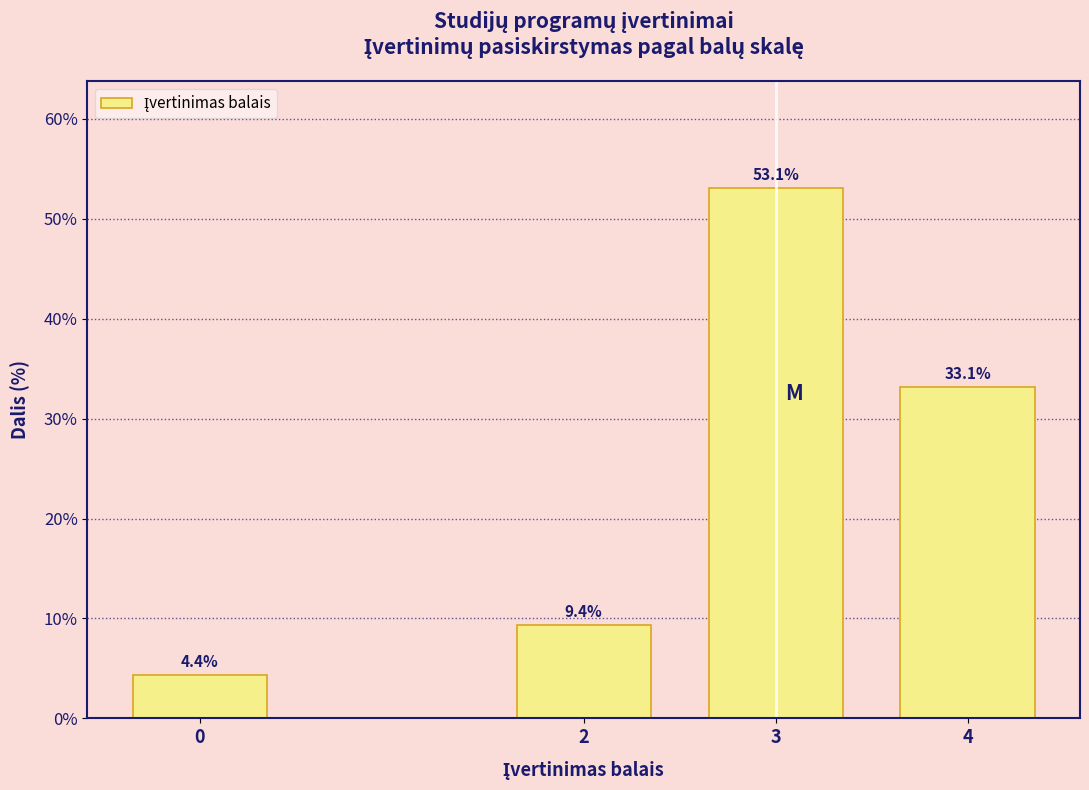

Reading right to left, transcribe all the data shown in this chart.

4=33.1	3=53.1	2=9.4	0=4.4